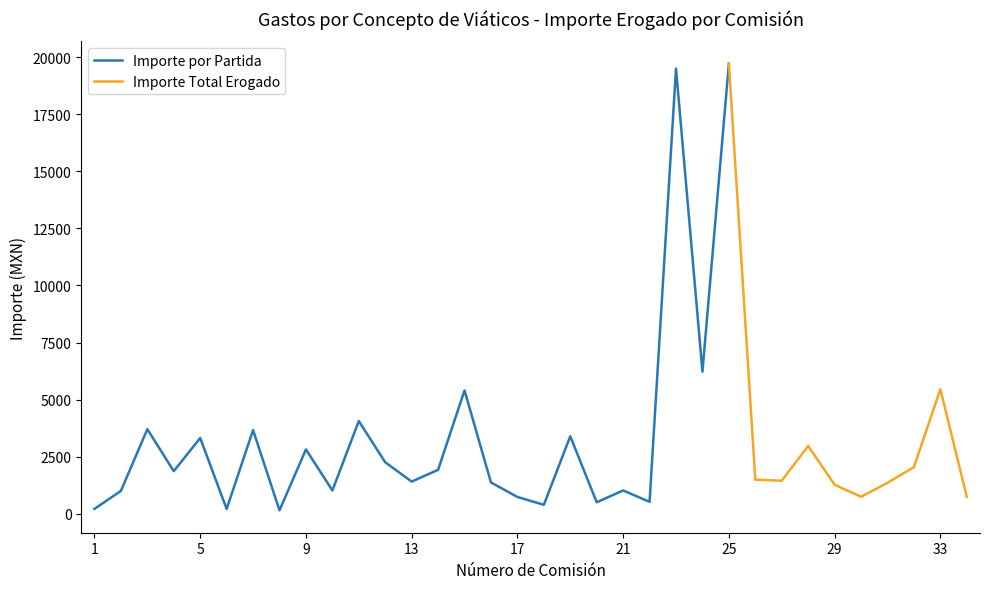

The Importe por partida series shows 1000.0 at 2. True or false?

True